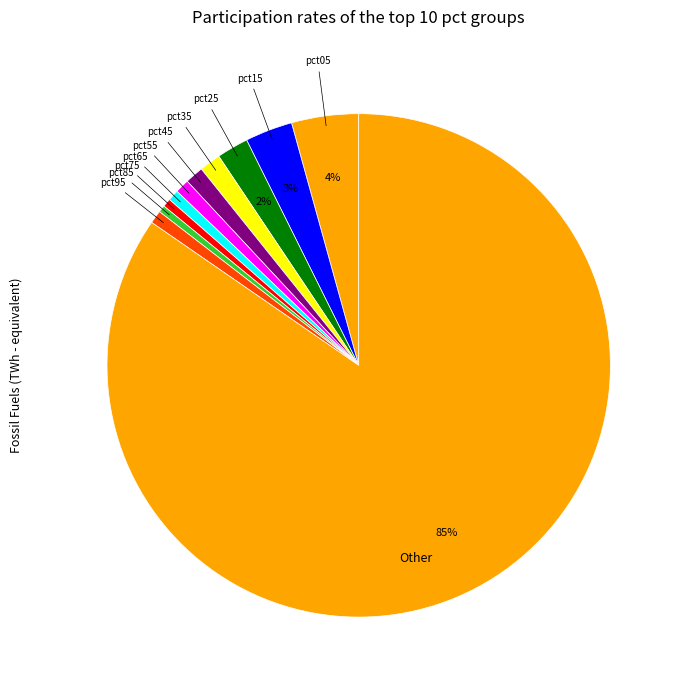

How many slices are in this pie chart?

11